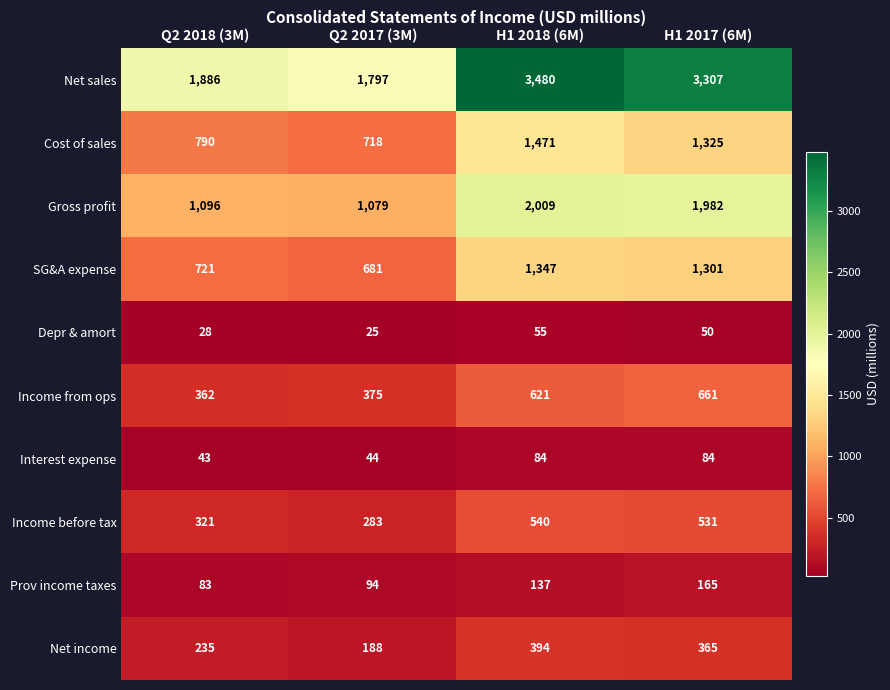

Rank the series at H1 2018 (6M) from highest to lowest value.

Net sales, Gross profit, Cost of sales, SG&A expense, Income from ops, Income before tax, Net income, Prov income taxes, Interest expense, Depr & amort